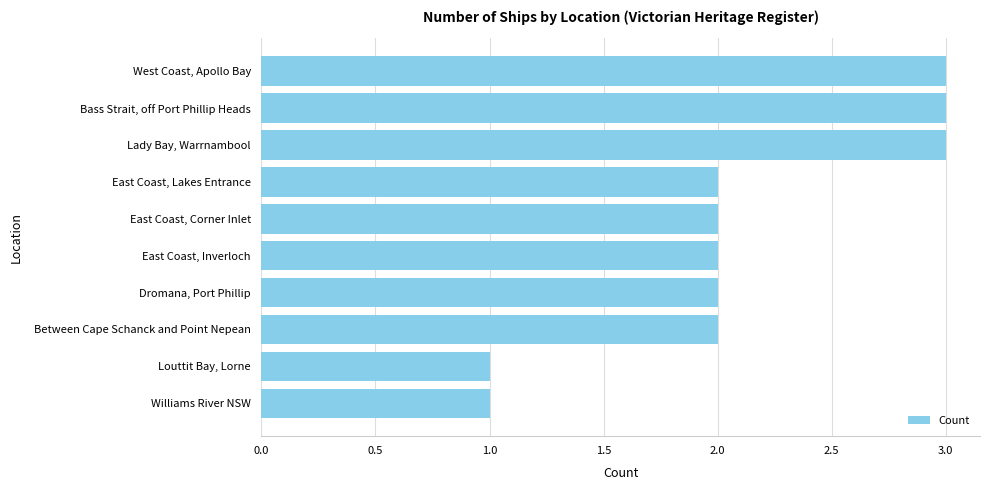

What is the sum of the values at East Coast, Inverloch and East Coast, Corner Inlet?

4